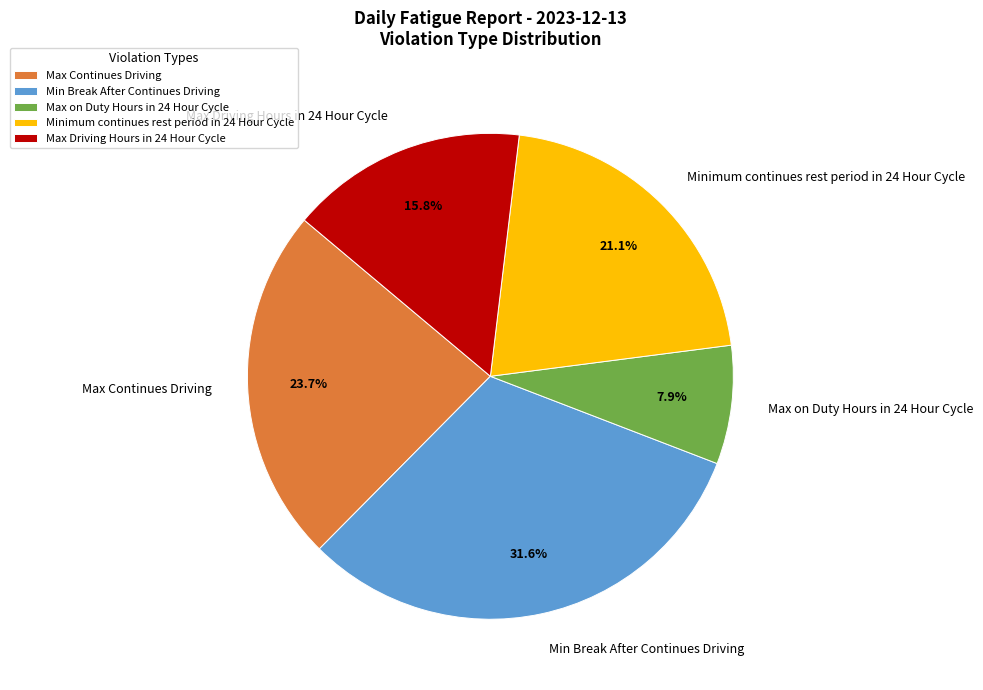

Combined, do Max Driving Hours in 24 Hour Cycle and Max on Duty Hours in 24 Hour Cycle account for over 50%?

No